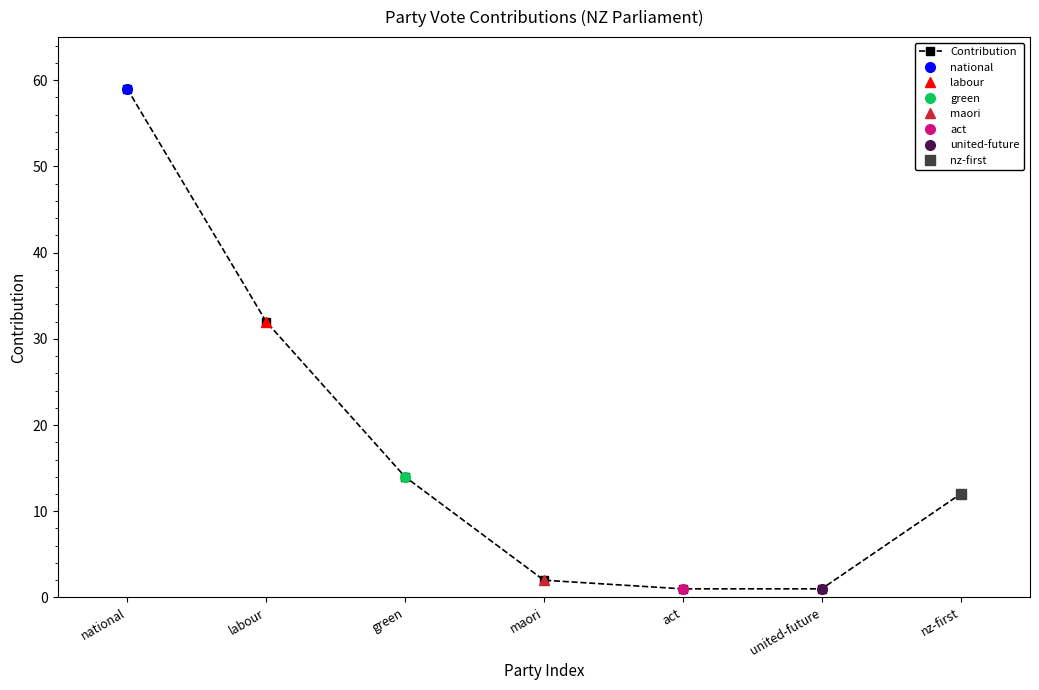

Reading left to right, transcribe all the data shown in this chart.

59	32	14	2	1	1	12